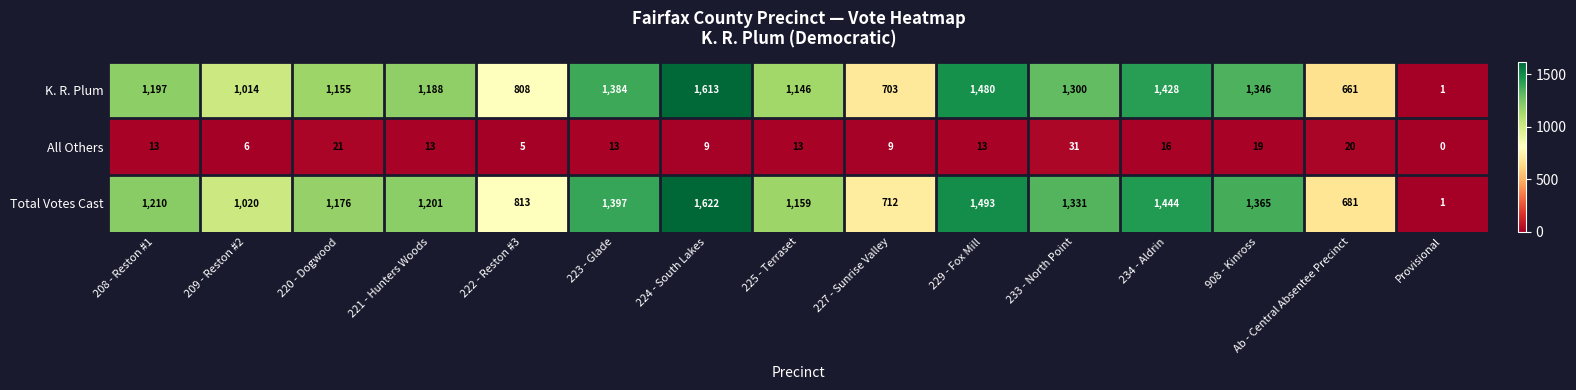

Rank the categories by Total Votes Cast value from highest to lowest.

224 - South Lakes, 229 - Fox Mill, 234 - Aldrin, 223 - Glade, 908 - Kinross, 233 - North Point, 208 - Reston #1, 221 - Hunters Woods, 220 - Dogwood, 225 - Terraset, 209 - Reston #2, 222 - Reston #3, 227 - Sunrise Valley, Ab - Central Absentee Precinct, Provisional